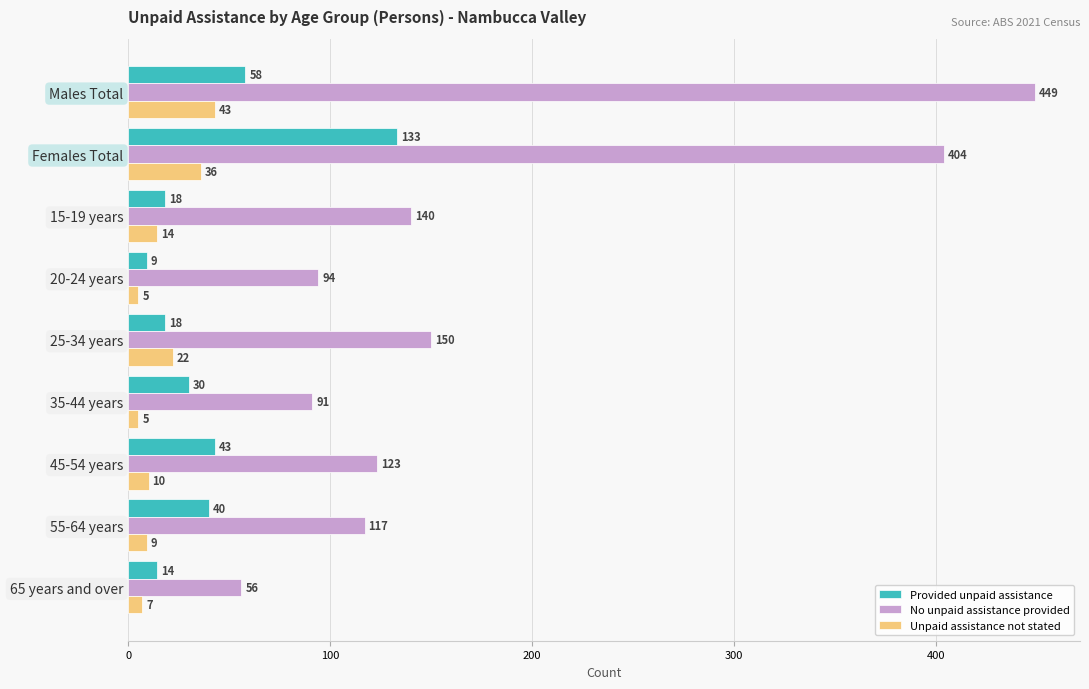

What is the difference between the highest and lowest values at Females Total?

368